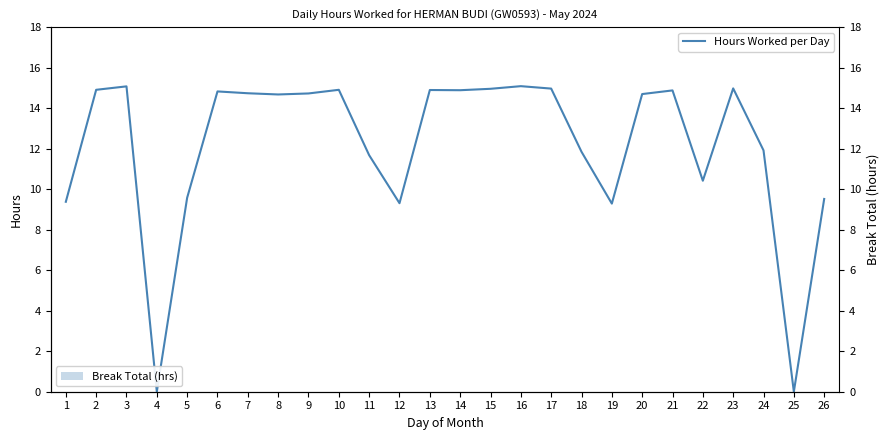

Is the value of Break Total (hrs) at 10 greater than the value of Hours Worked per Day at 25?

No